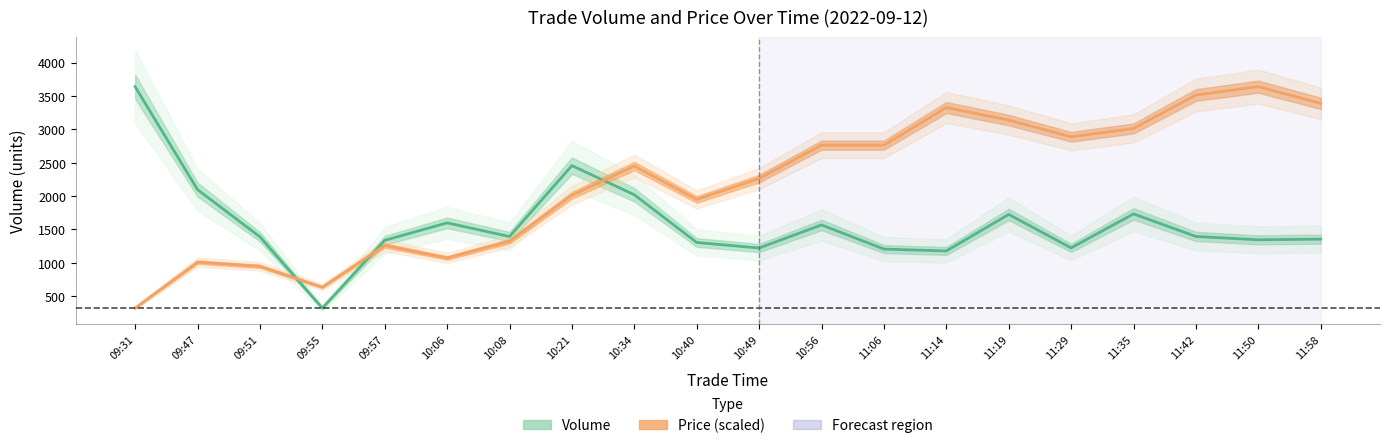

Reading left to right, extract all data points from this chart.

Volume: 09:31=3639.0	09:47=2096.0	09:51=1389.0	09:55=321.0	09:57=1336.0	10:06=1598.0	10:08=1393.0	10:21=2456.0	10:34=2019.0	10:40=1304.0	10:49=1221.0	10:56=1567.0	11:06=1205.0	11:14=1177.0	11:19=1724.0	11:29=1223.0	11:35=1732.0	11:42=1394.0	11:50=1344.0	11:58=1354.0
Price (scaled): 09:31=321.0	09:47=1009.6	09:51=947.0	09:55=634.0	09:57=1260.1	10:06=1072.2	10:08=1322.7	10:21=2011.3	10:34=2449.5	10:40=1948.7	10:49=2261.7	10:56=2762.5	11:06=2762.5	11:14=3326.0	11:19=3138.2	11:29=2887.8	11:35=3013.0	11:42=3513.8	11:50=3639.0	11:58=3388.6